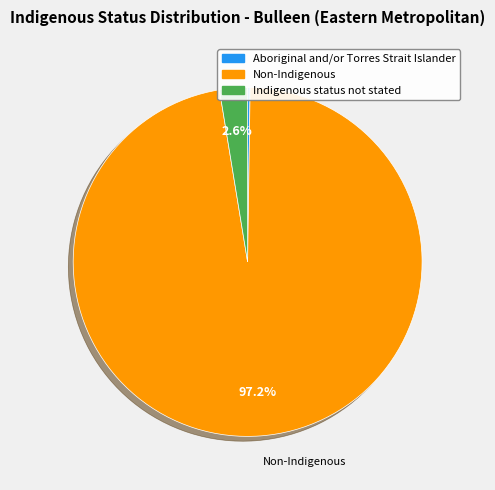

The Indigenous status not stated slice represents 14% of the pie. True or false?

False